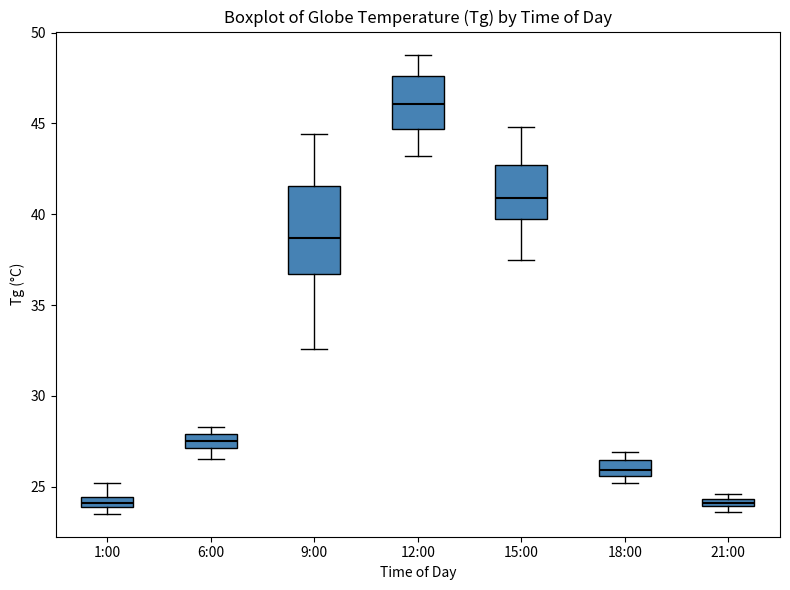

Which box's median line is the highest?

12:00